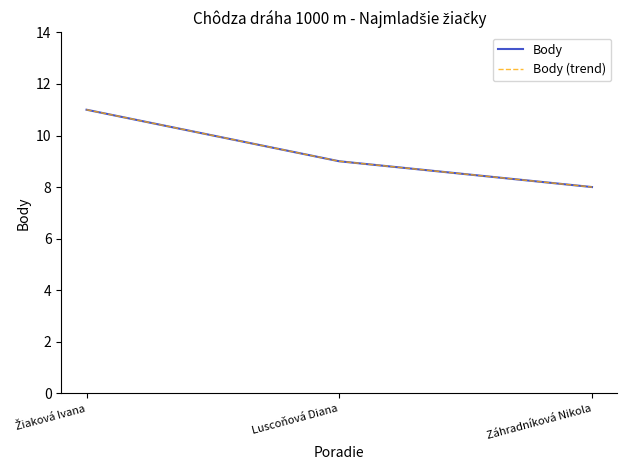

How many lines are shown in the chart?

2